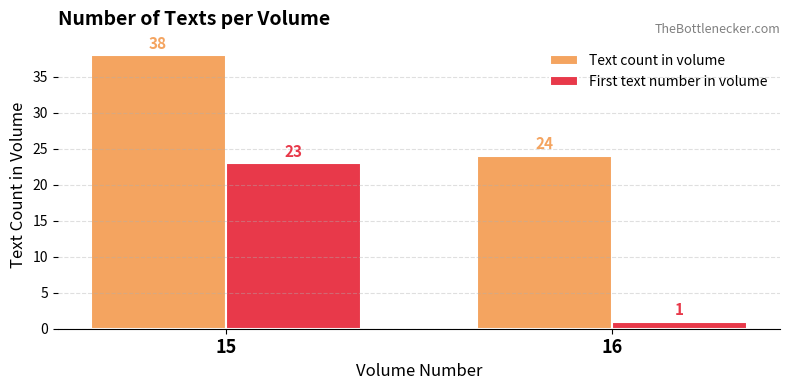

What is the value of the First text number in volume bar at the 1st from the left?

23